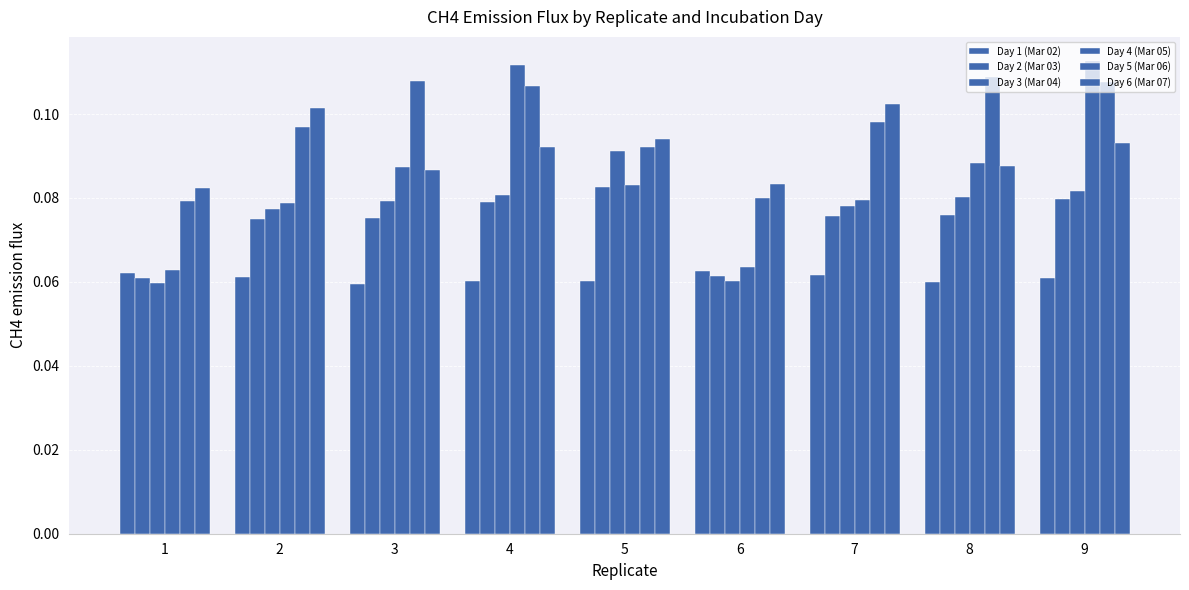

Which series has the largest total across all categories?

Day 5 (Mar 06)